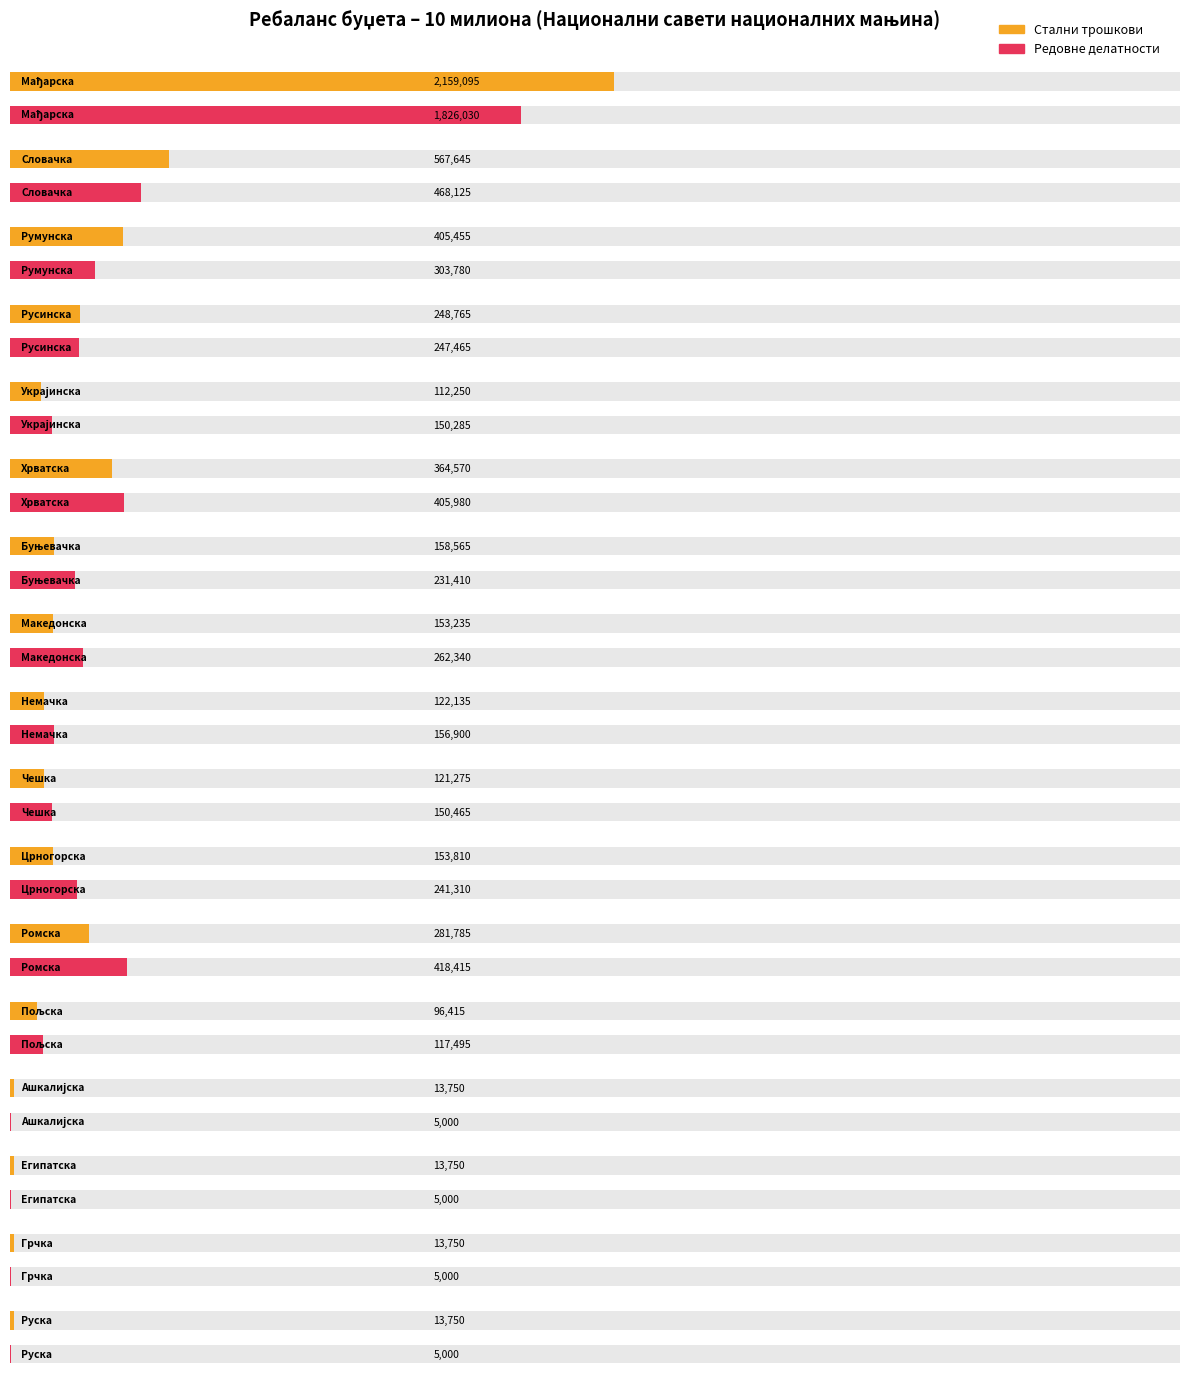

At 13, list the series in order from smallest to largest.

Стални трошкови, Редовне делатности